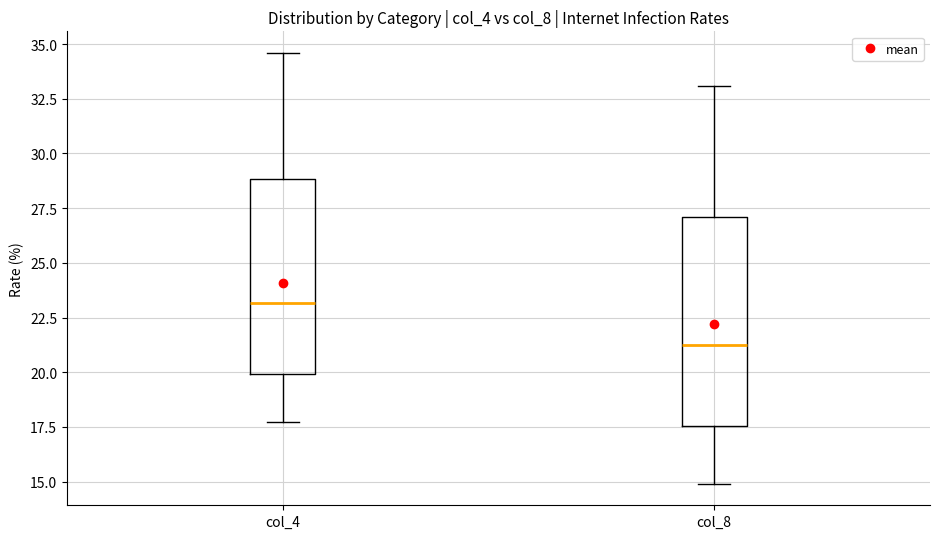

Reading left to right, transcribe this box plot: for each box, give where its median line is, the range the box spans, and where its two whiskers end, as read against the y-axis. The values are not printed on the chart, so give them approximately, as read against the axis.

col_4: median 23.0, box 20.0 to 29.0, whiskers 17.5 to 34.5
col_8: median 21.5, box 17.5 to 27.0, whiskers 15.0 to 33.0